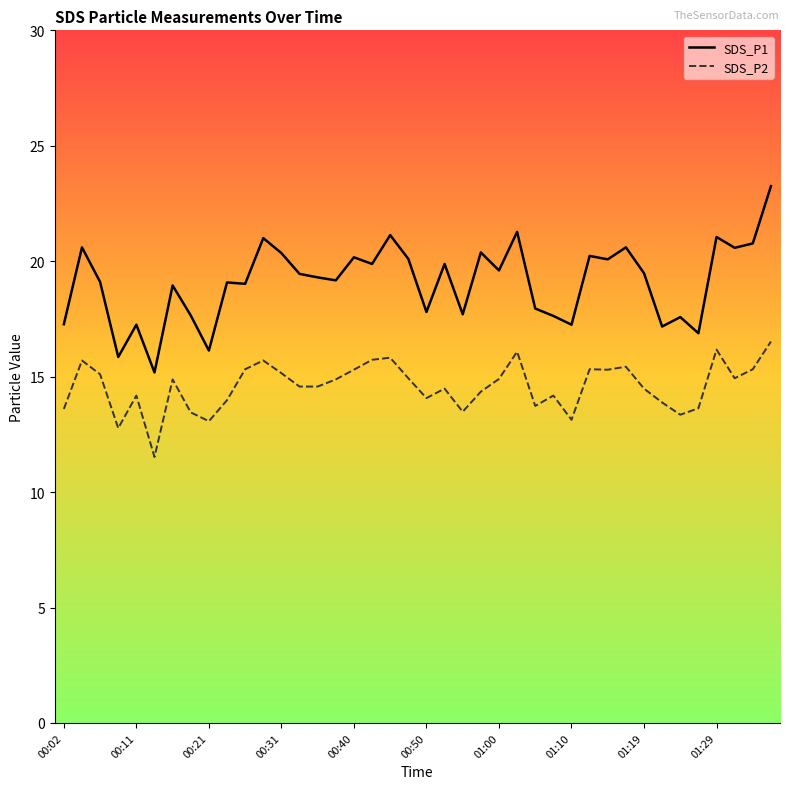

Rank the series by their maximum value, from highest to lowest.

SDS_P1, SDS_P2